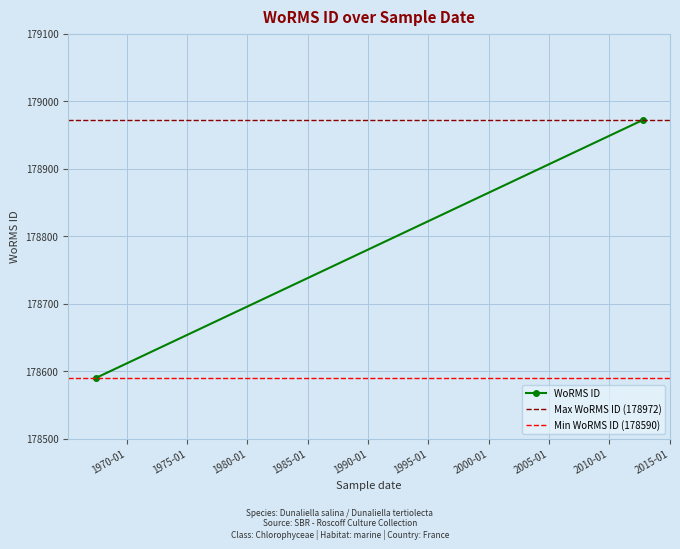

What is the sum of the Max WoRMS ID (178972) values at 1970-01 and 1965-01?

357944